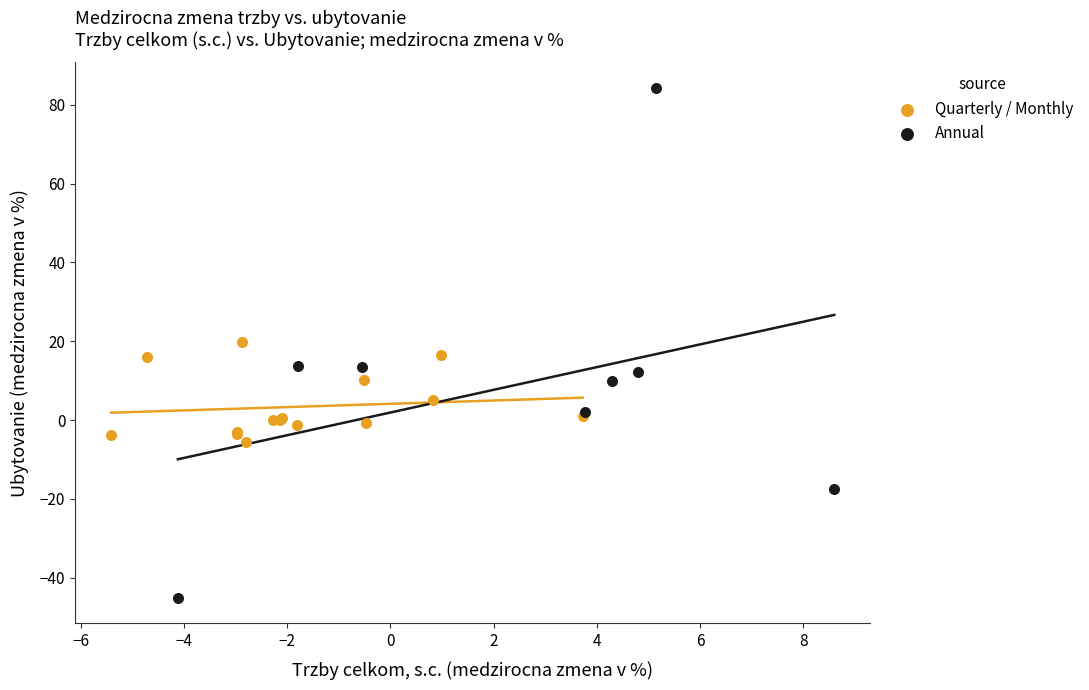

Which series contains the lowest Y value?

Annual